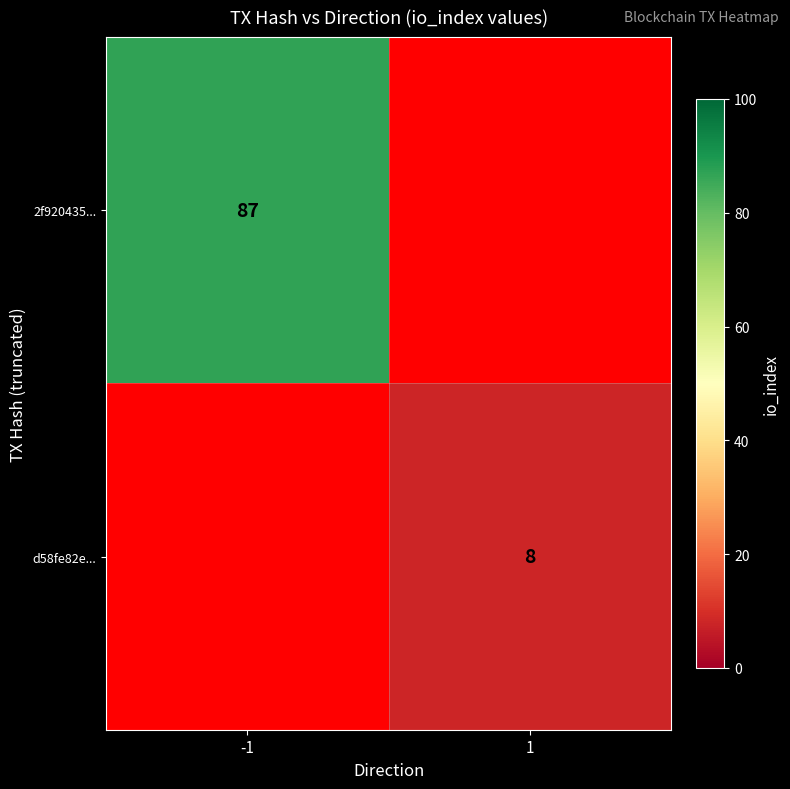

The 2f920435... series shows 45.5 at -1. True or false?

False